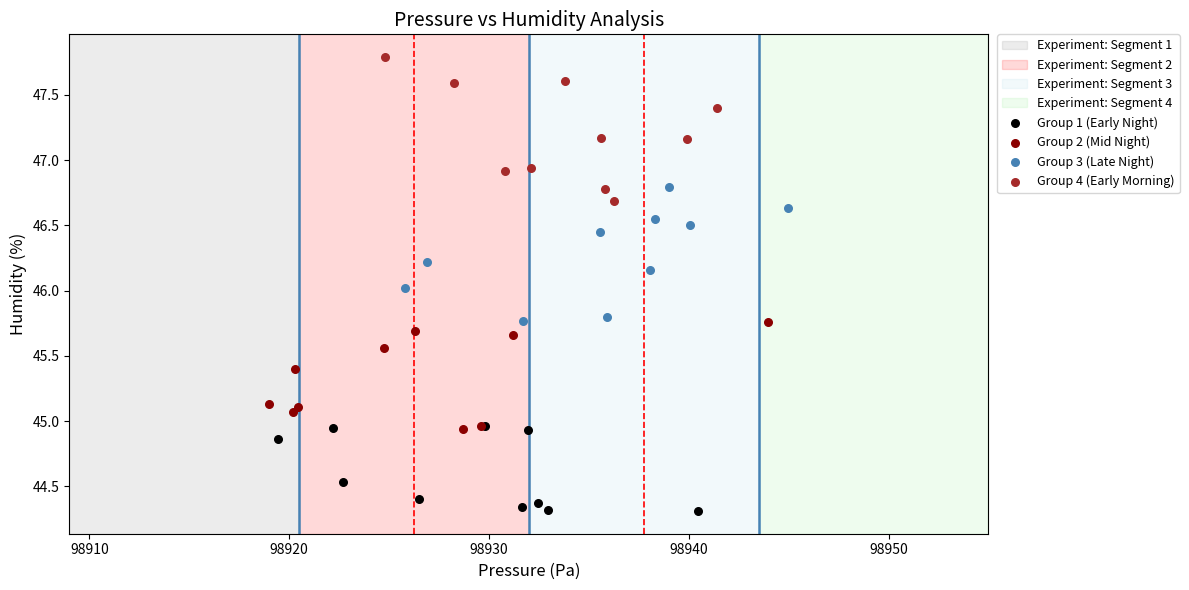

Which series contains the lowest Y value?

Group 1 (Early Night)